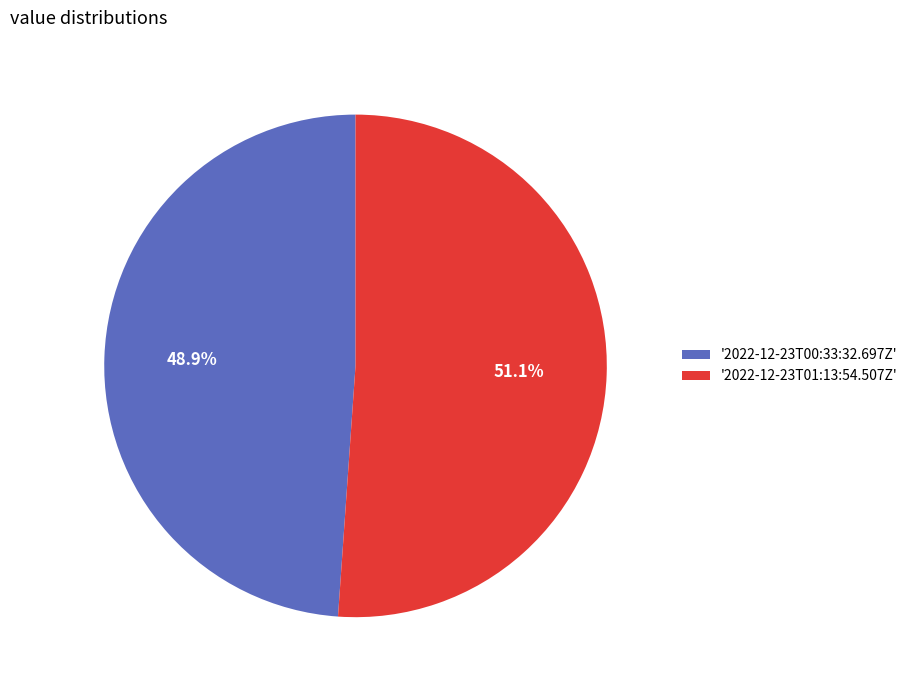

Which has a higher value, '2022-12-23T01:13:54.507Z' or '2022-12-23T00:33:32.697Z'?

'2022-12-23T01:13:54.507Z'